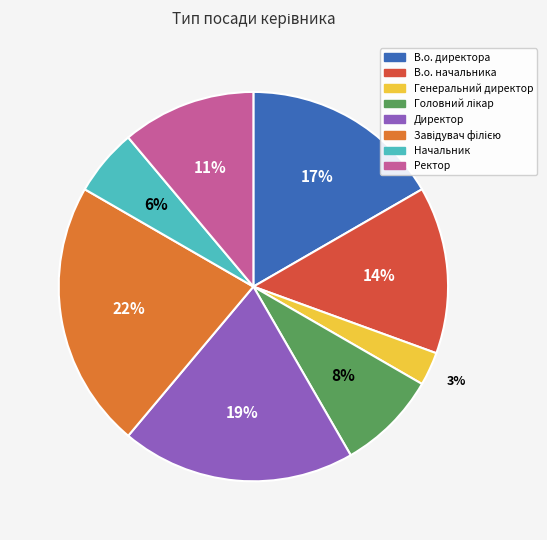

What is the smallest slice in the pie chart?

Генеральний директор